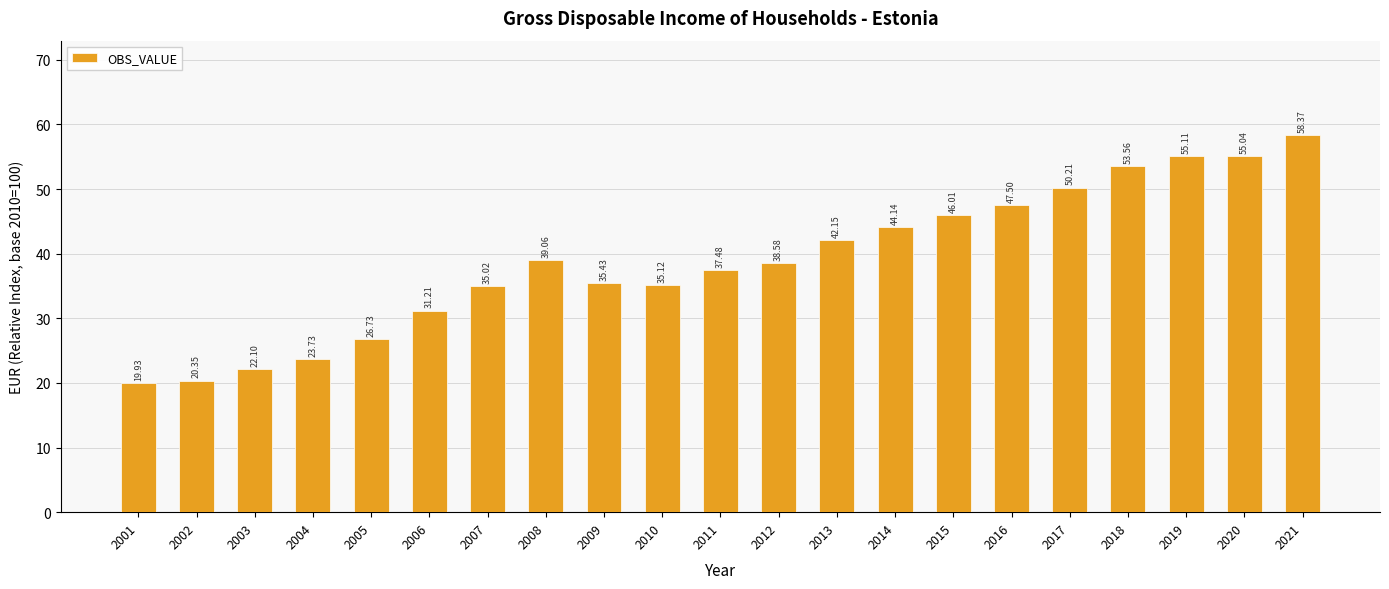

Is it true that the value at 2001 is 19.9?

True